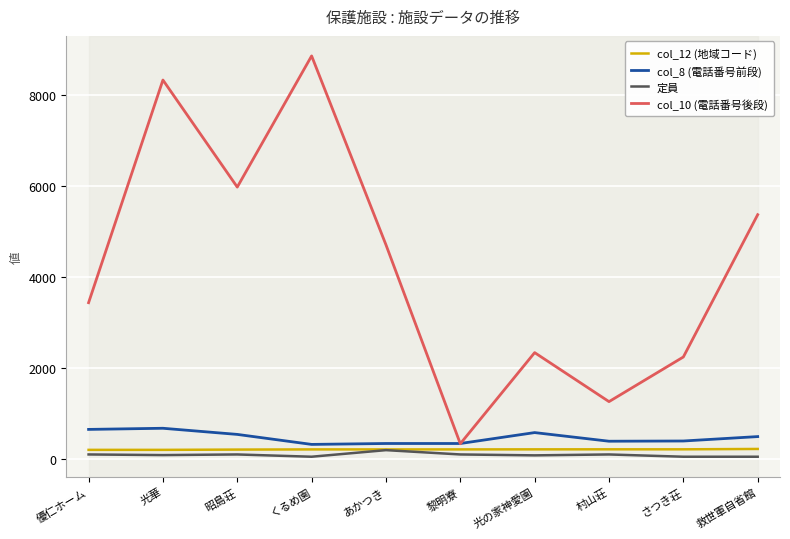

Is it true that col_10 (電話番号後段) equals 10056 at 昭島荘?

False